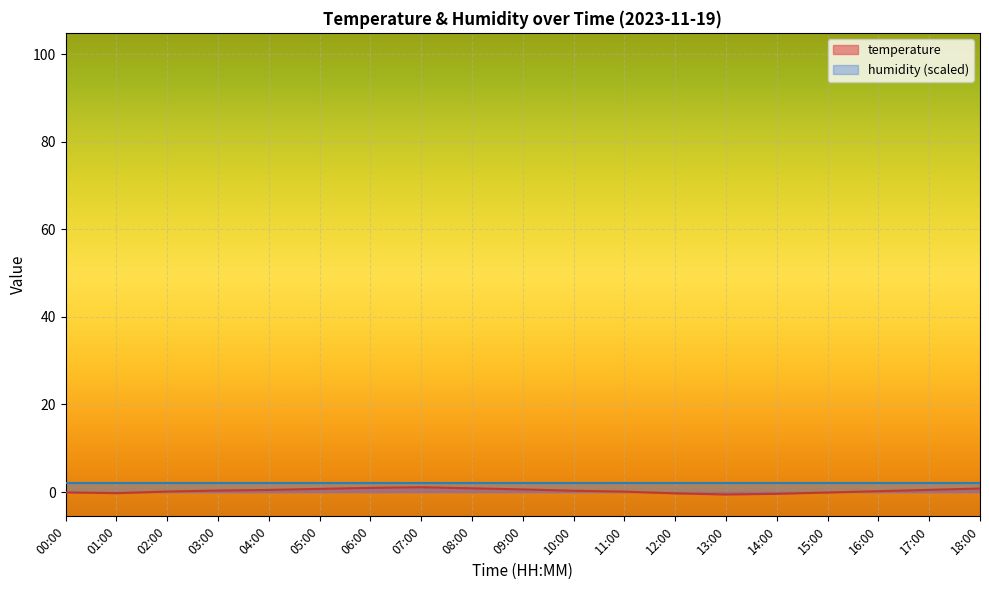

What is the maximum value shown in the chart?

2.0